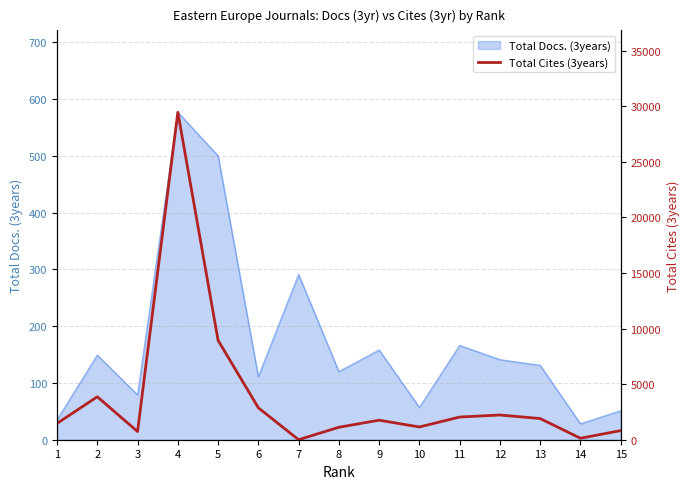

How many lines are shown in the chart?

1